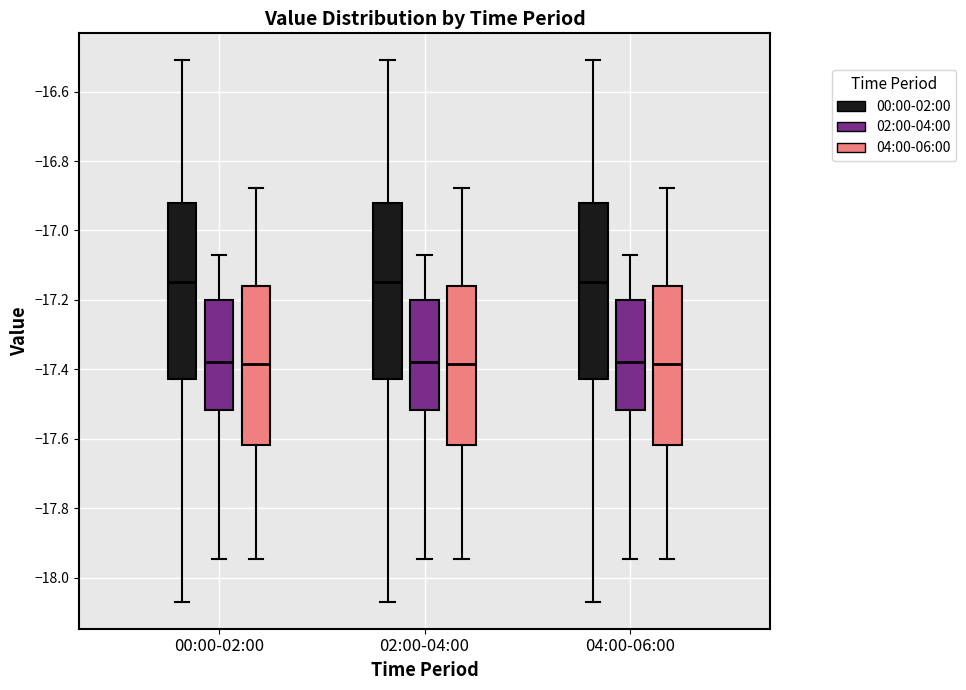

Where does the median line of the box for 02:00-04:00 (04:00-06:00) sit on the y-axis? The values are not printed on the chart, so give them approximately, as read against the axis.

-17.38